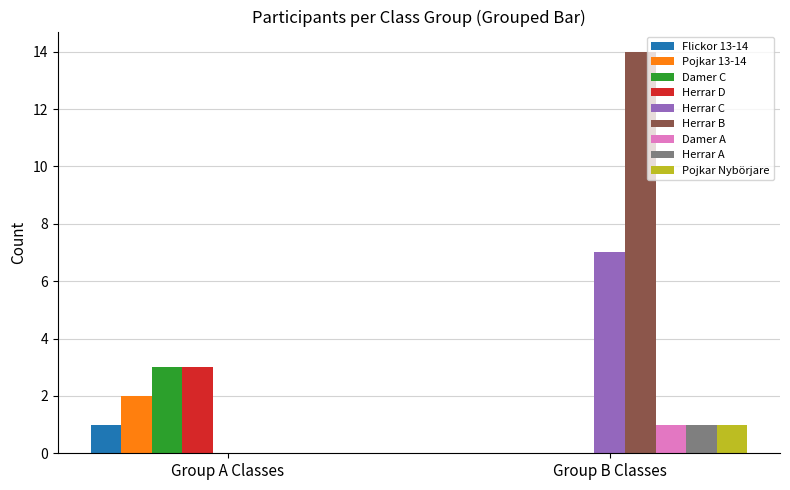

Which category has the highest value in the Herrar B series?

Group B Classes